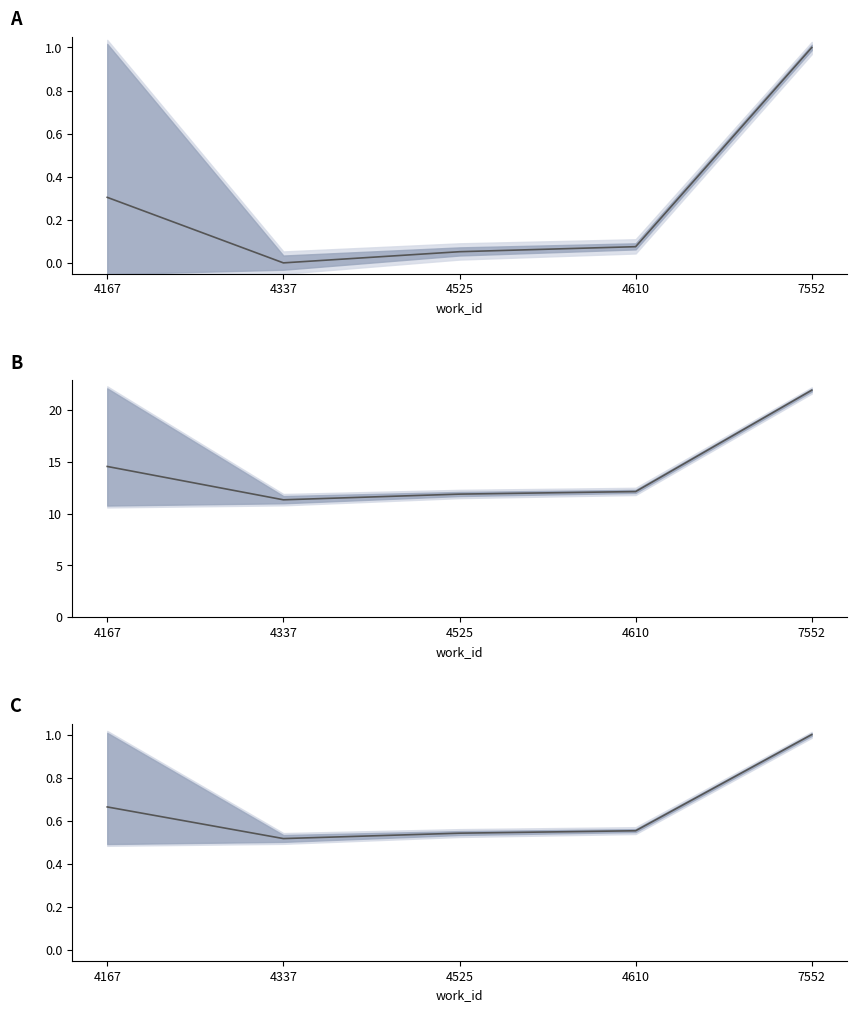

How many lines are shown in the chart?

3